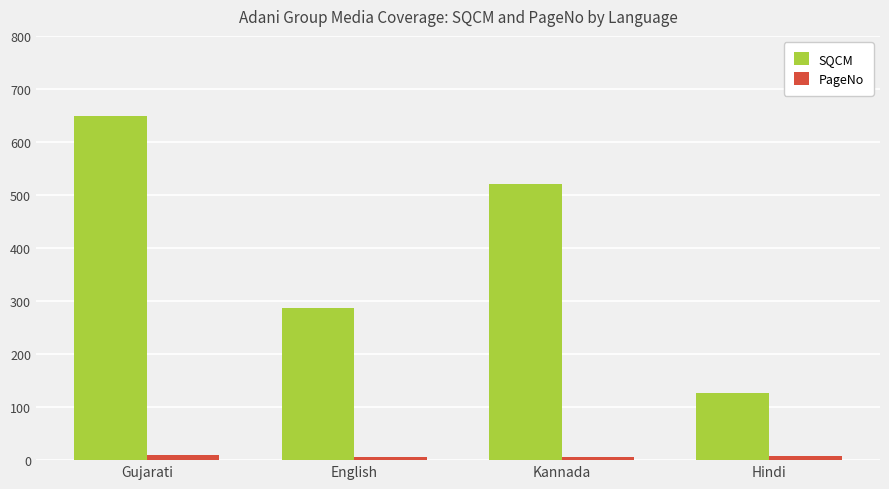

Which series has the largest range (max minus min)?

SQCM